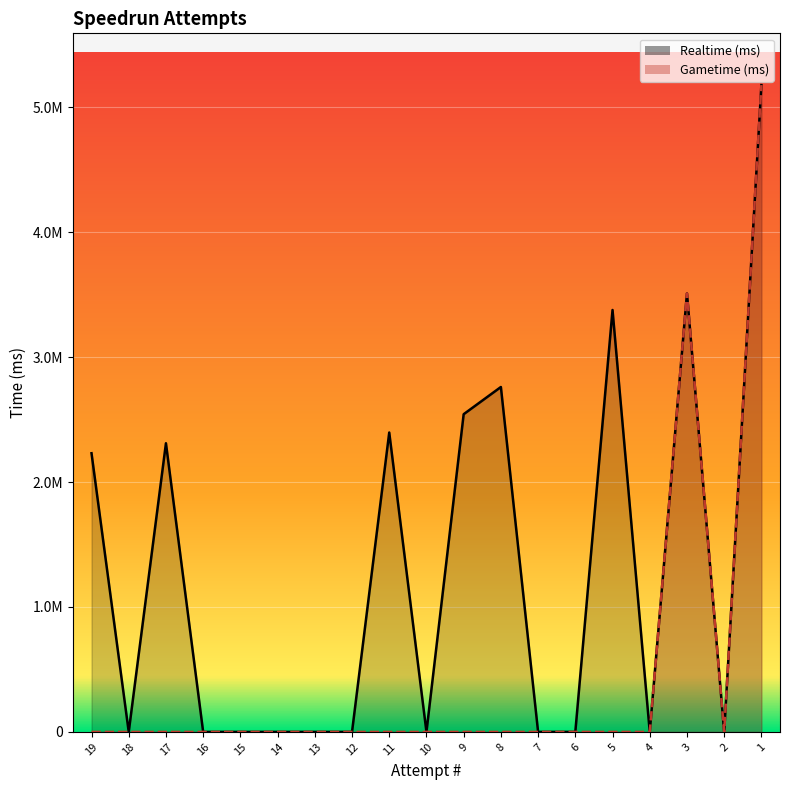

At 6, list the series in order from largest to smallest.

Realtime (ms), Gametime (ms)